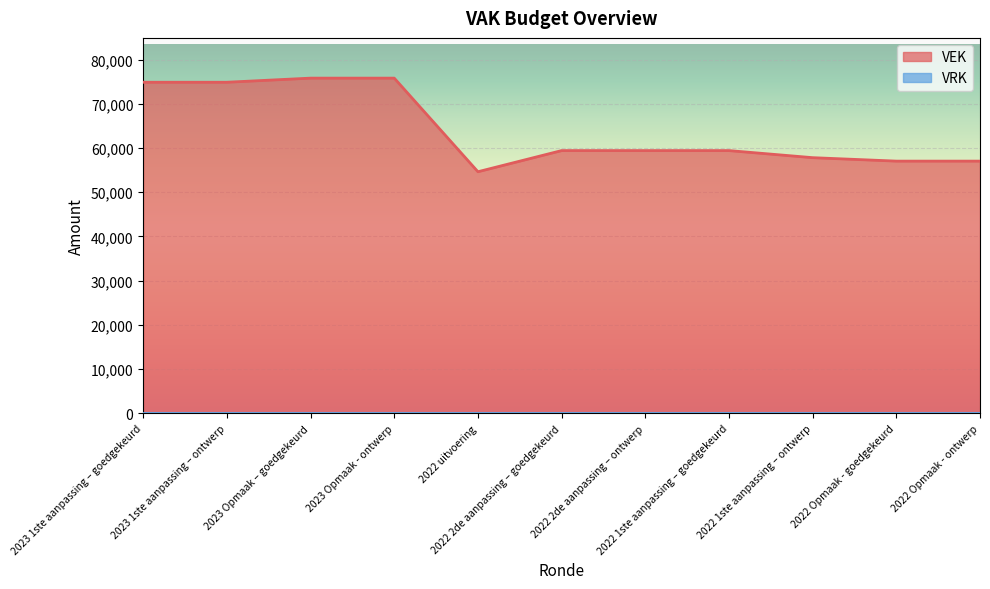

True or false: the data shows 54632 at 2022 uitvoering.

True